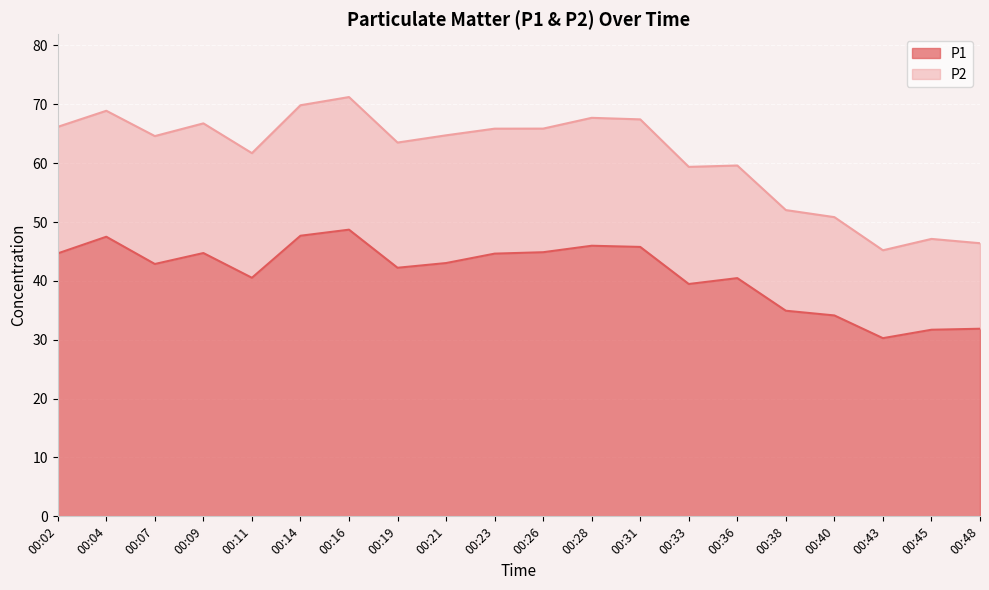

How many interior local peaks (higher than both neighbors) does the data have?

5